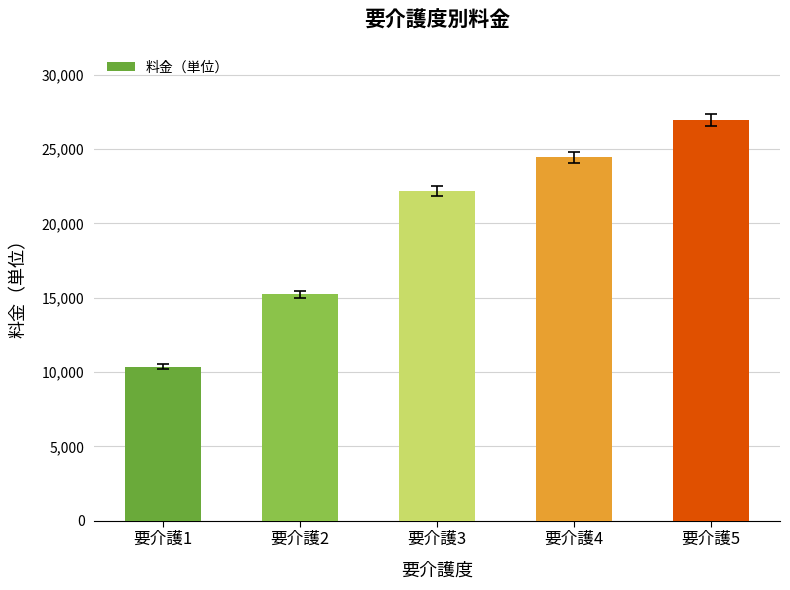

What is the difference between the values at 要介護5 and 要介護4?

2510